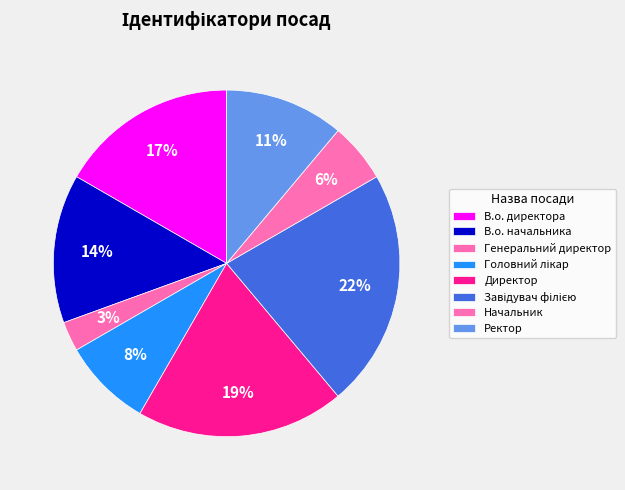

Which has a higher value, Головний лікар or Генеральний директор?

Головний лікар